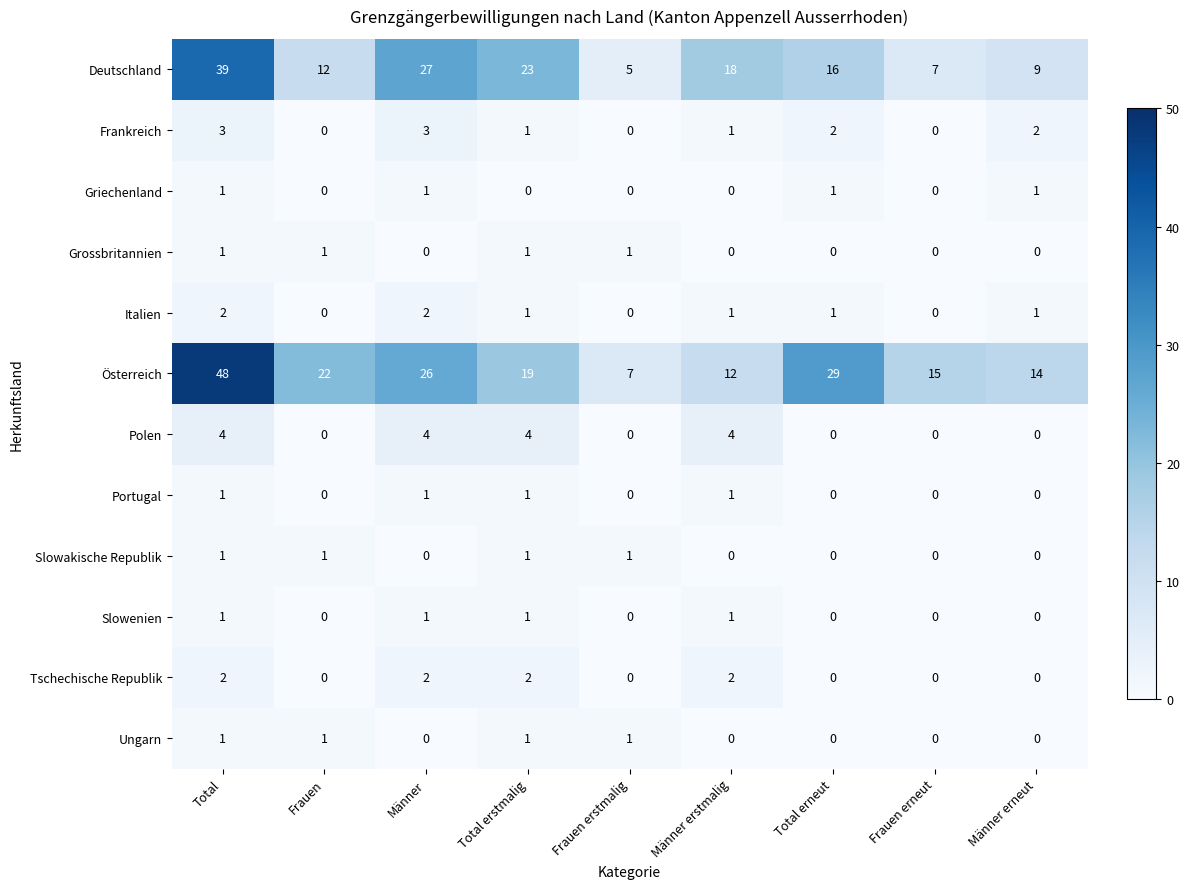

Is it true that Italien equals 2 at Total?

True